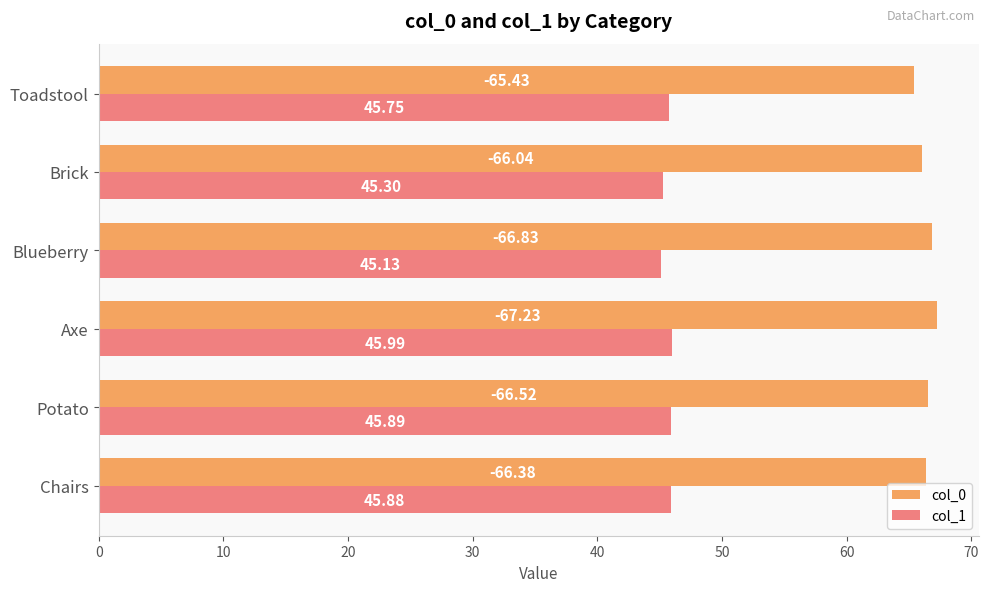

How many values in the col_0 series exceed 66?

5